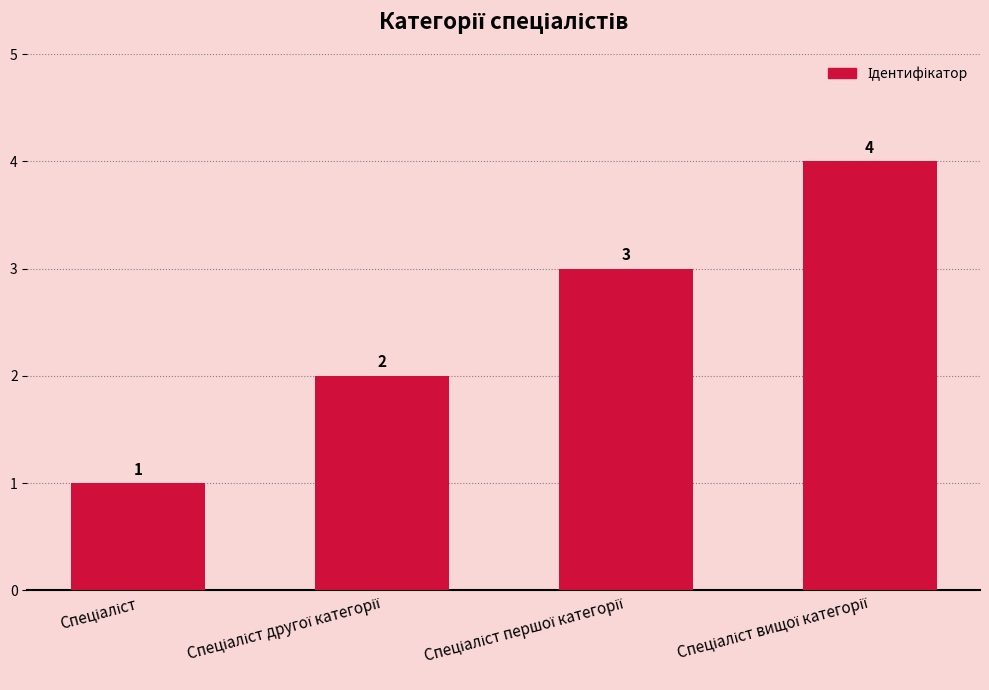

How many distinct data groups are displayed?

1